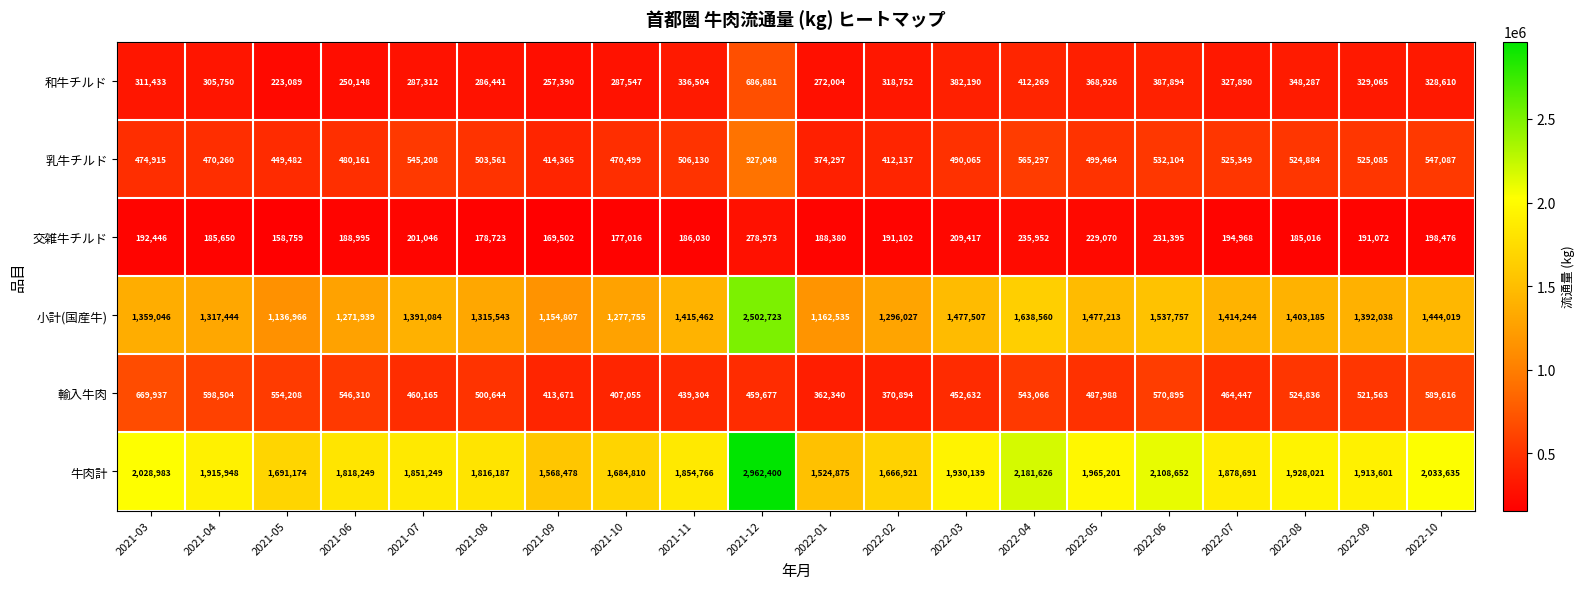

At 2022-03, list the series in order from smallest to largest.

交雑牛チルド, 和牛チルド, 輸入牛肉, 乳牛チルド, 小計(国産牛), 牛肉計